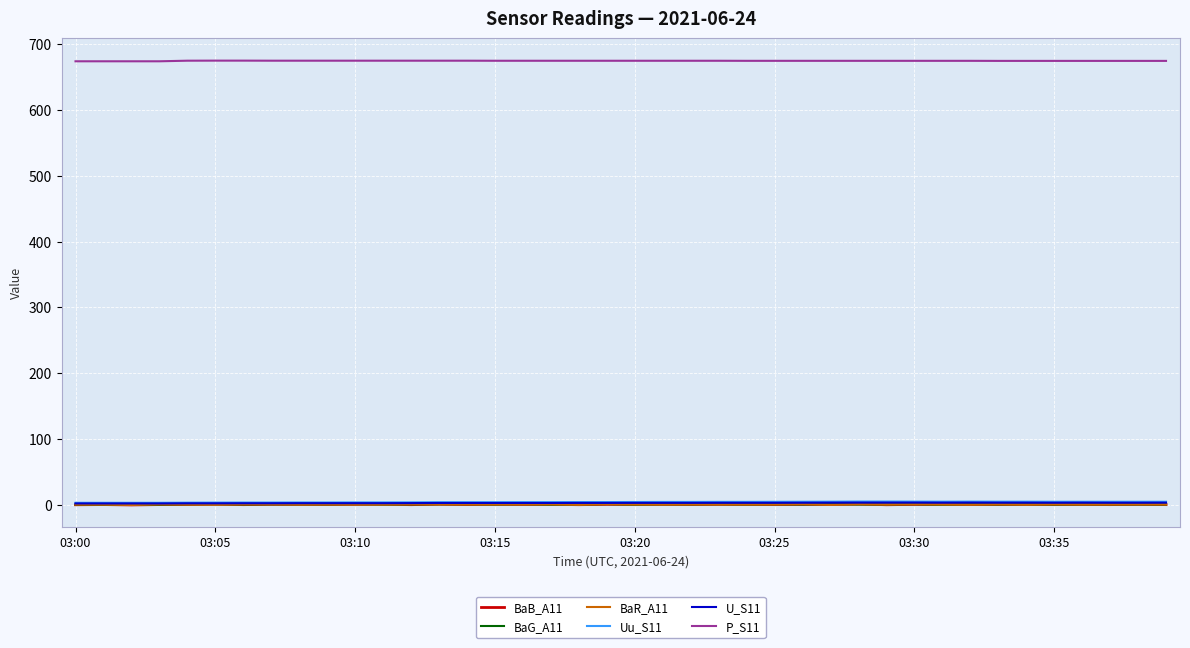

What is the average value of the BaB_A11 series?

0.3